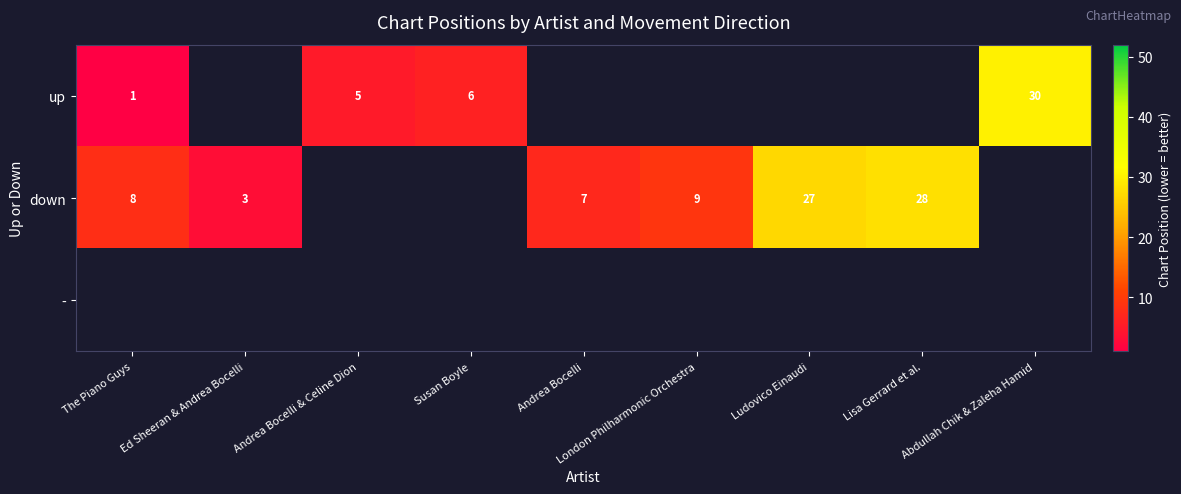

What is the maximum value shown in the chart?

30.0